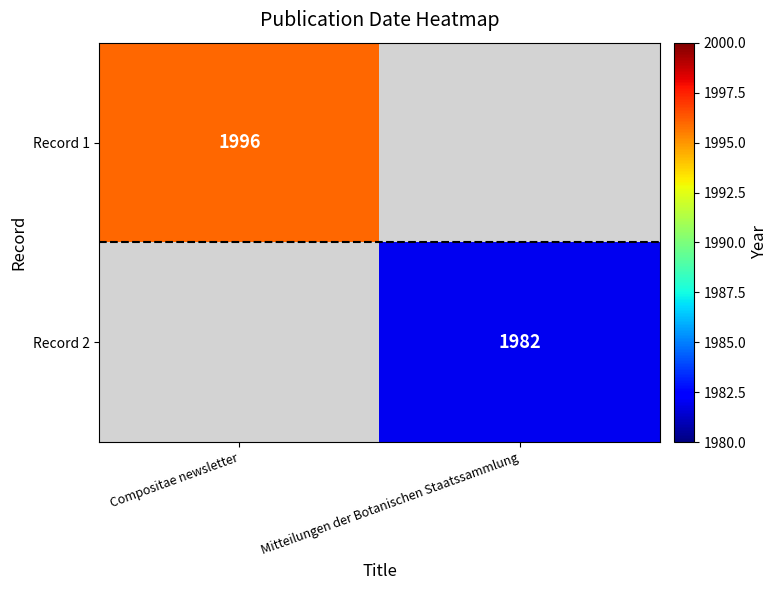

Between Mitteilungen der Botanischen Staatssammlung and Compositae newsletter, which is larger?

Compositae newsletter